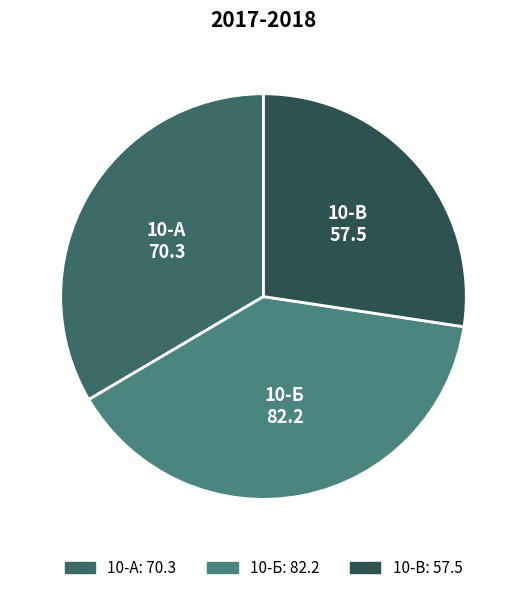

What is the smallest slice in the pie chart?

10-В